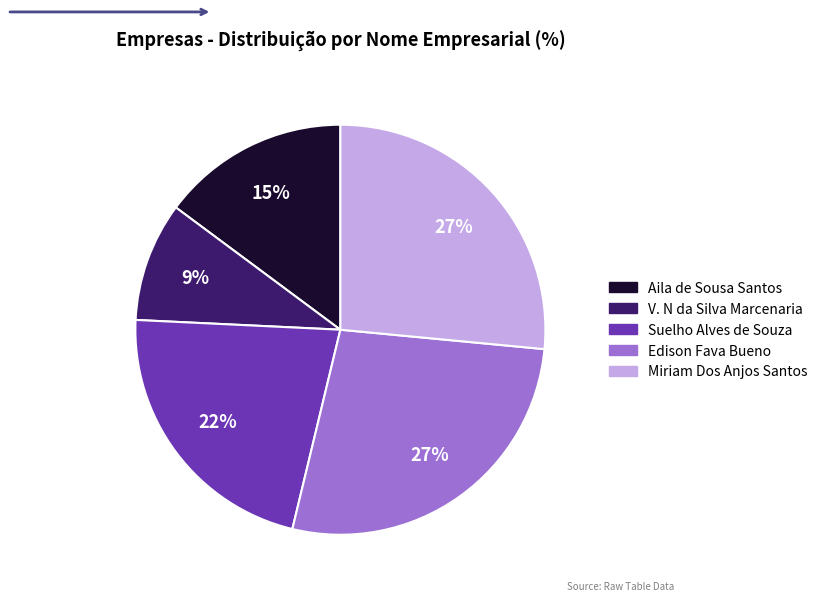

Is there a majority slice in this chart?

No